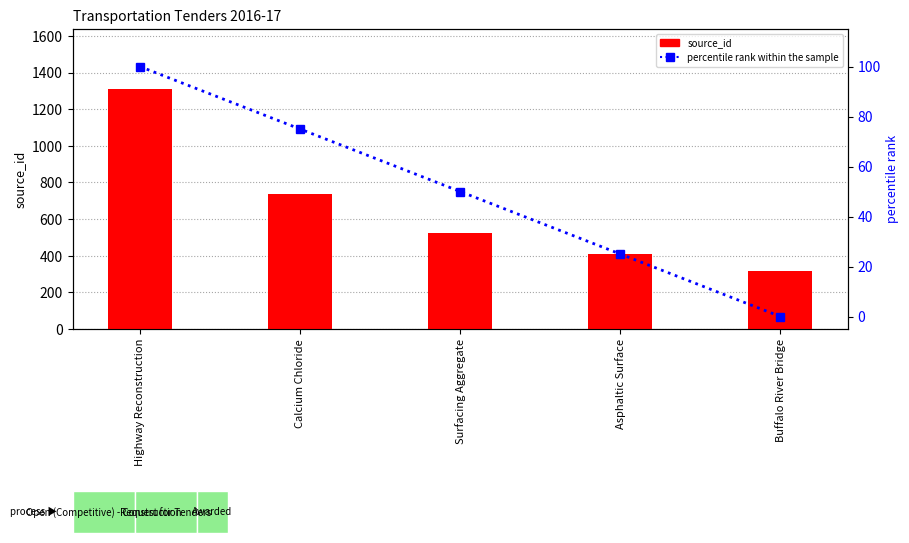

What is the sum of all percentile rank within the sample values?

250